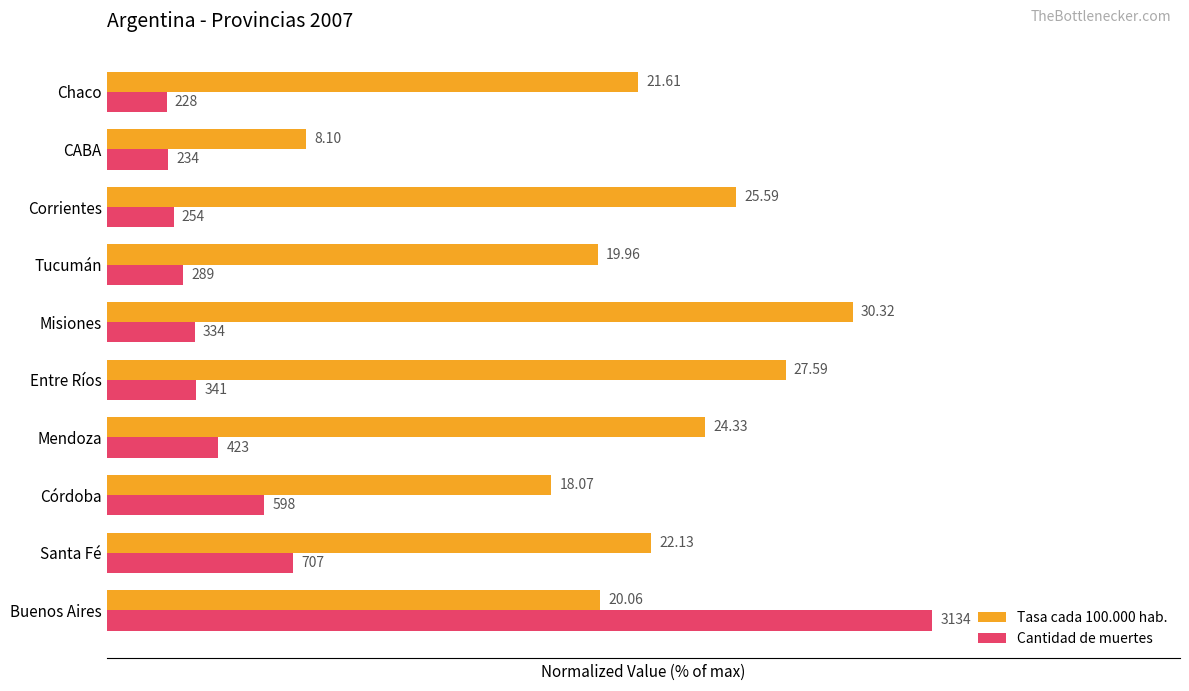

Which series has the widest spread of values?

Cantidad de muertes